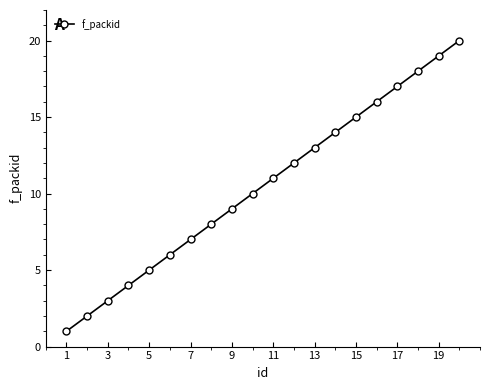

What is the maximum value shown in the chart?

20